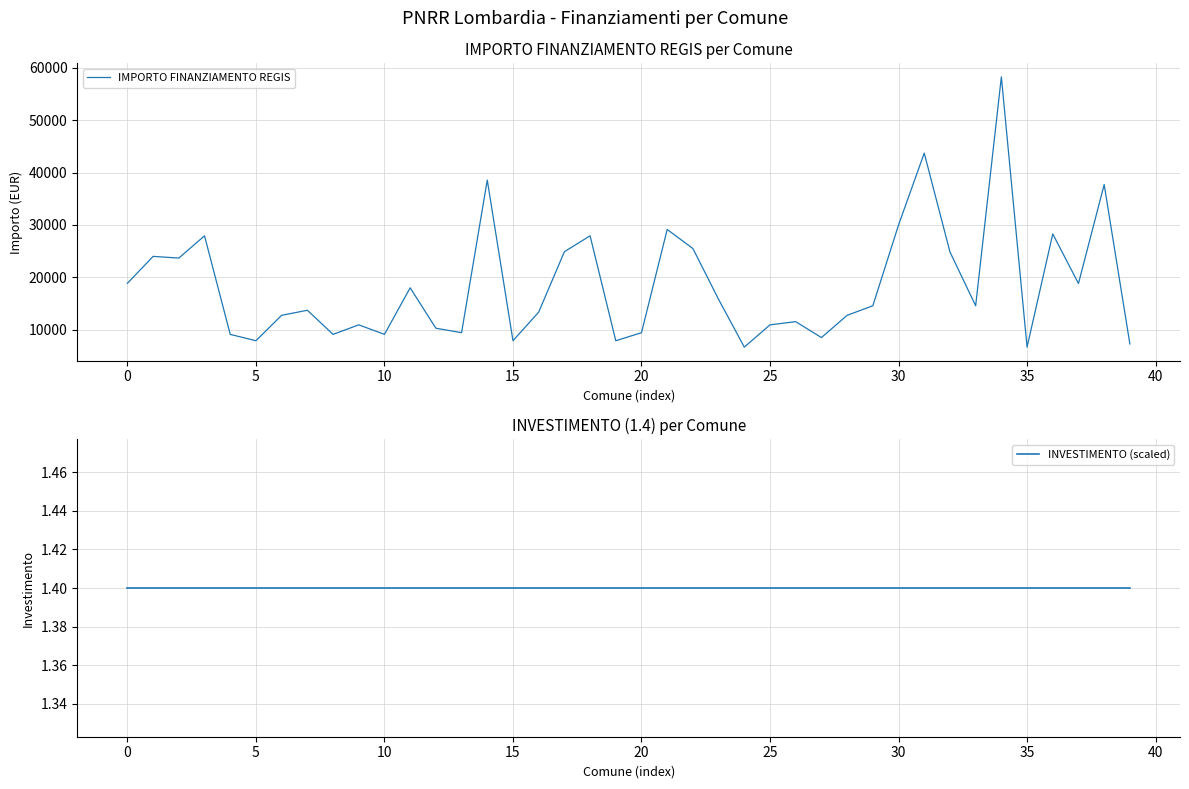

What is the difference between the second highest and second lowest values in the IMPORTO FINANZIAMENTO REGIS series?

37030